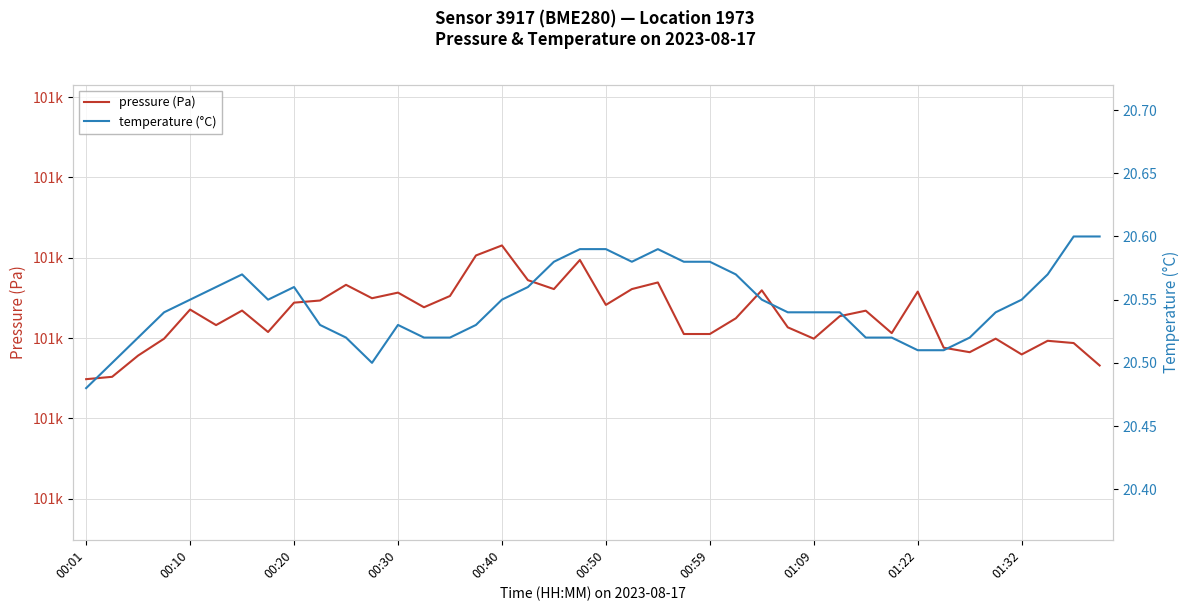

Between 00:20 and 16, which series saw the biggest shift?

pressure (Pa)